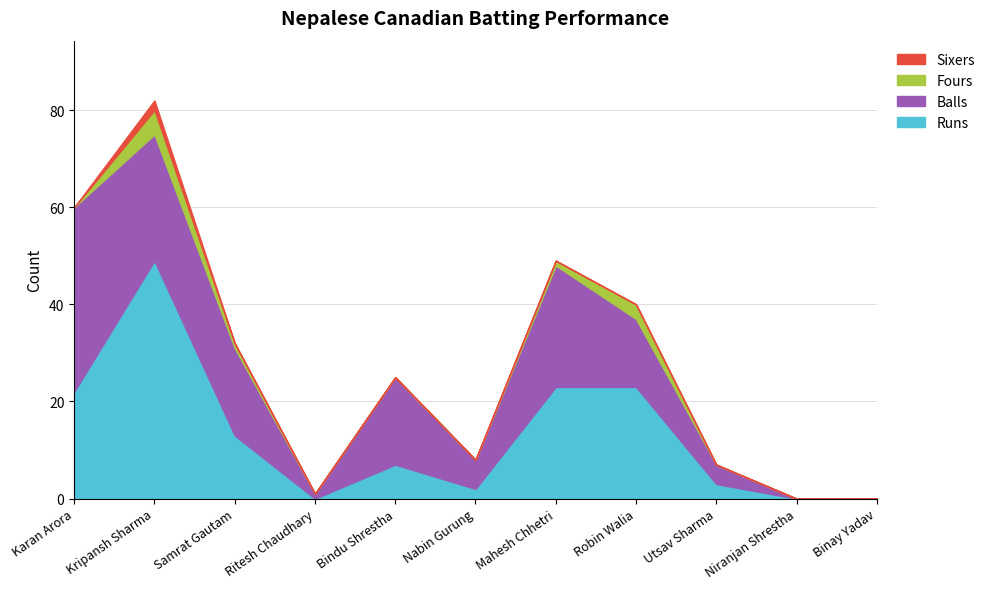

At which category is the sum across all series the highest?

Kripansh Sharma